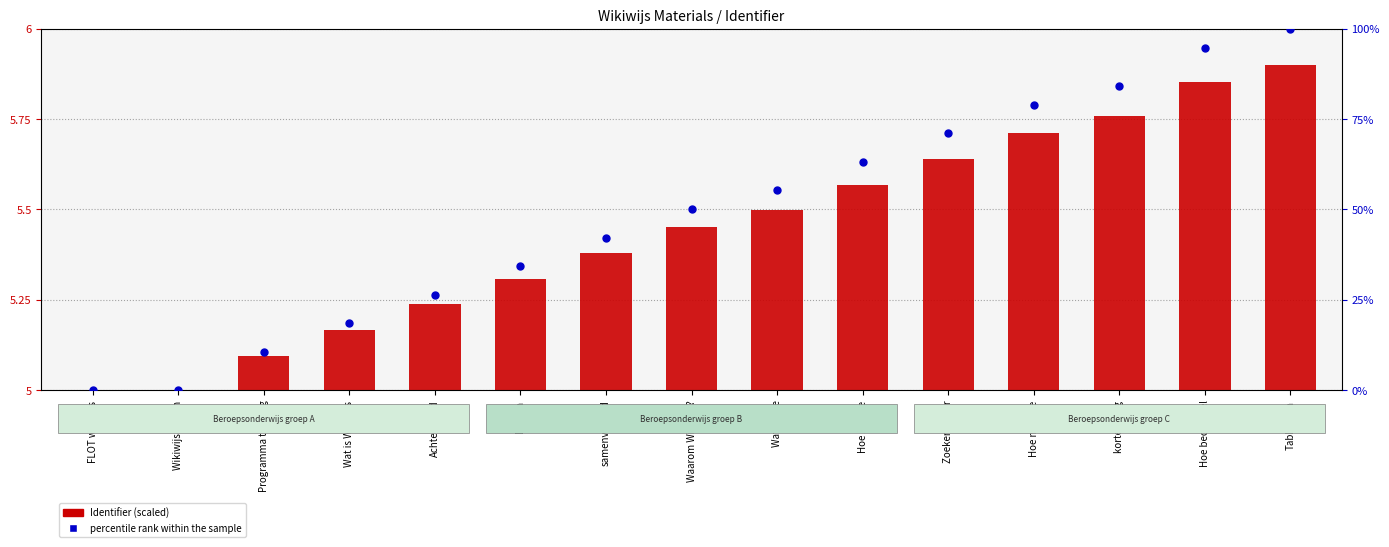

At how many categories does at least one series exceed 76?

4